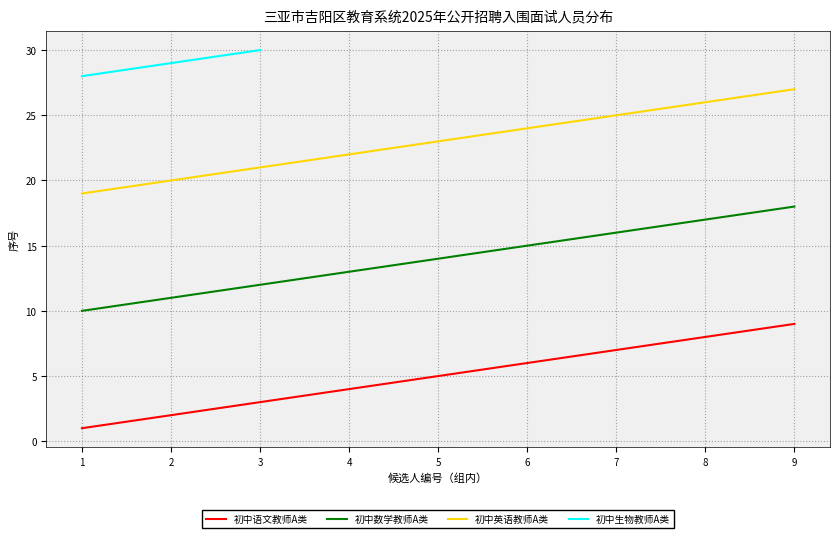

At how many categories does at least one series exceed 22?

8